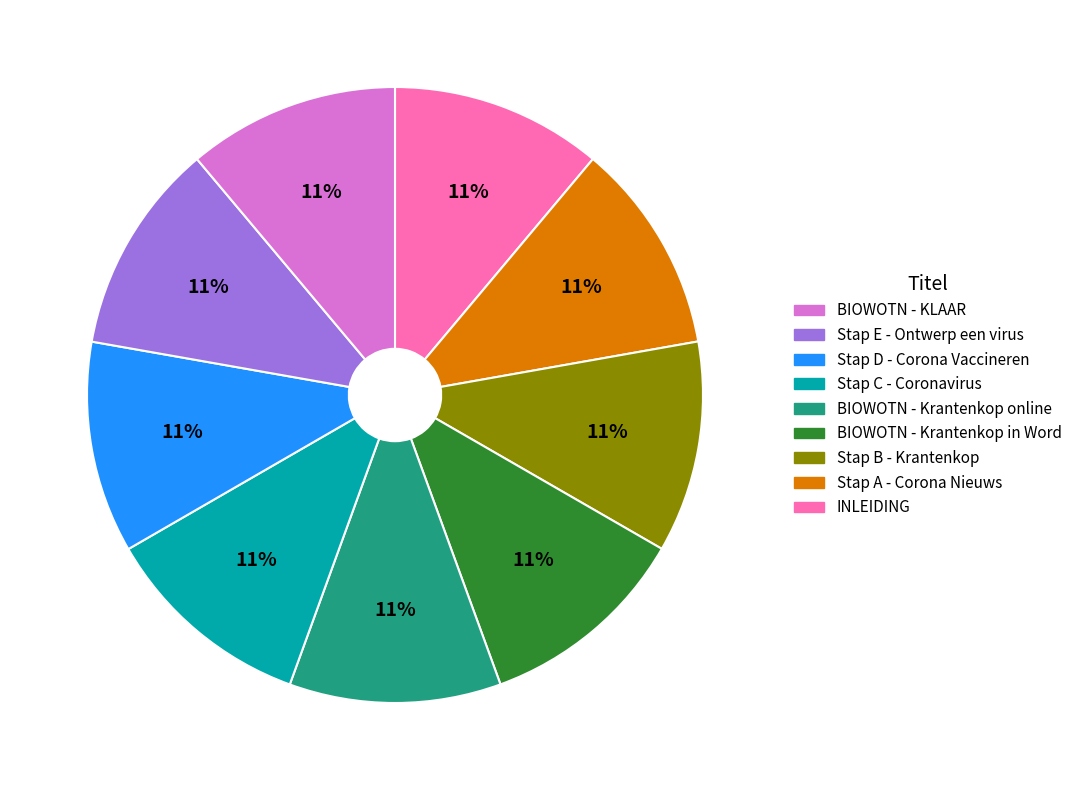

Is there a majority slice in this chart?

No